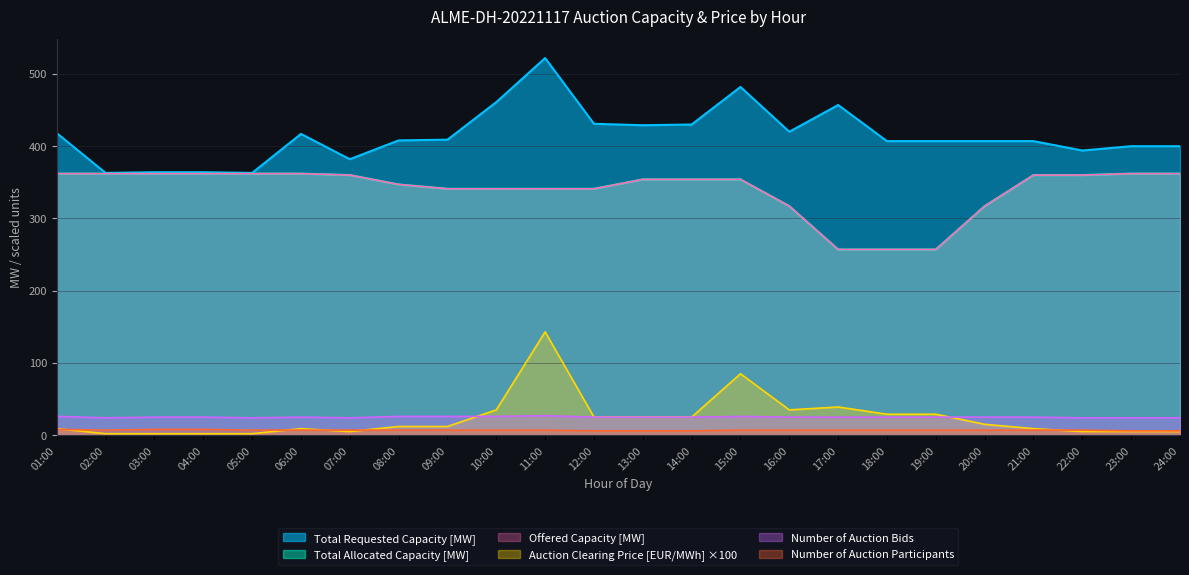

How many categories are shown in the chart?

24